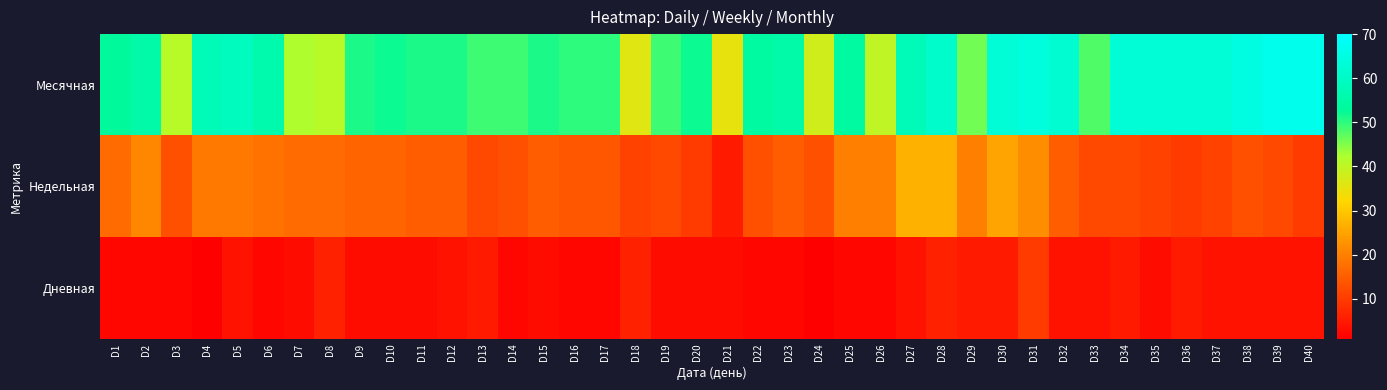

Rank the series by their average value, from lowest to highest.

Дневная, Недельная, Месячная